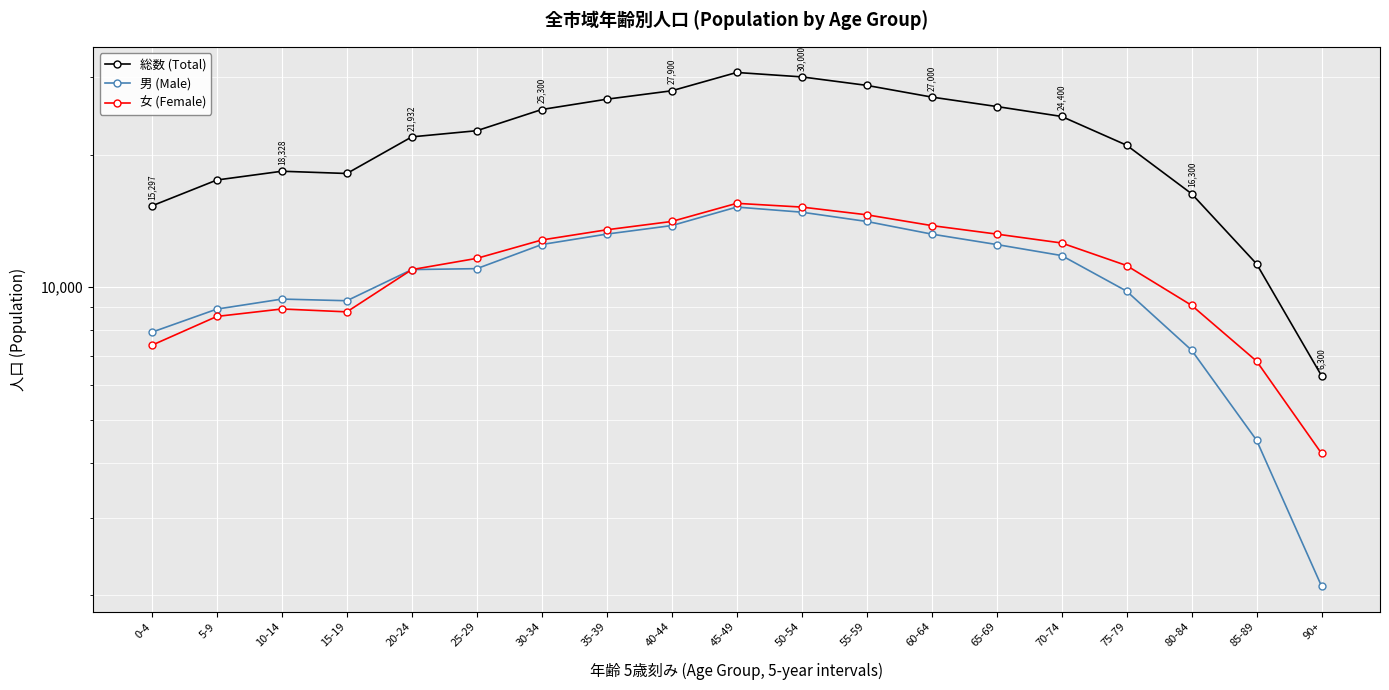

Which series has the largest total across all categories?

総数 (Total)